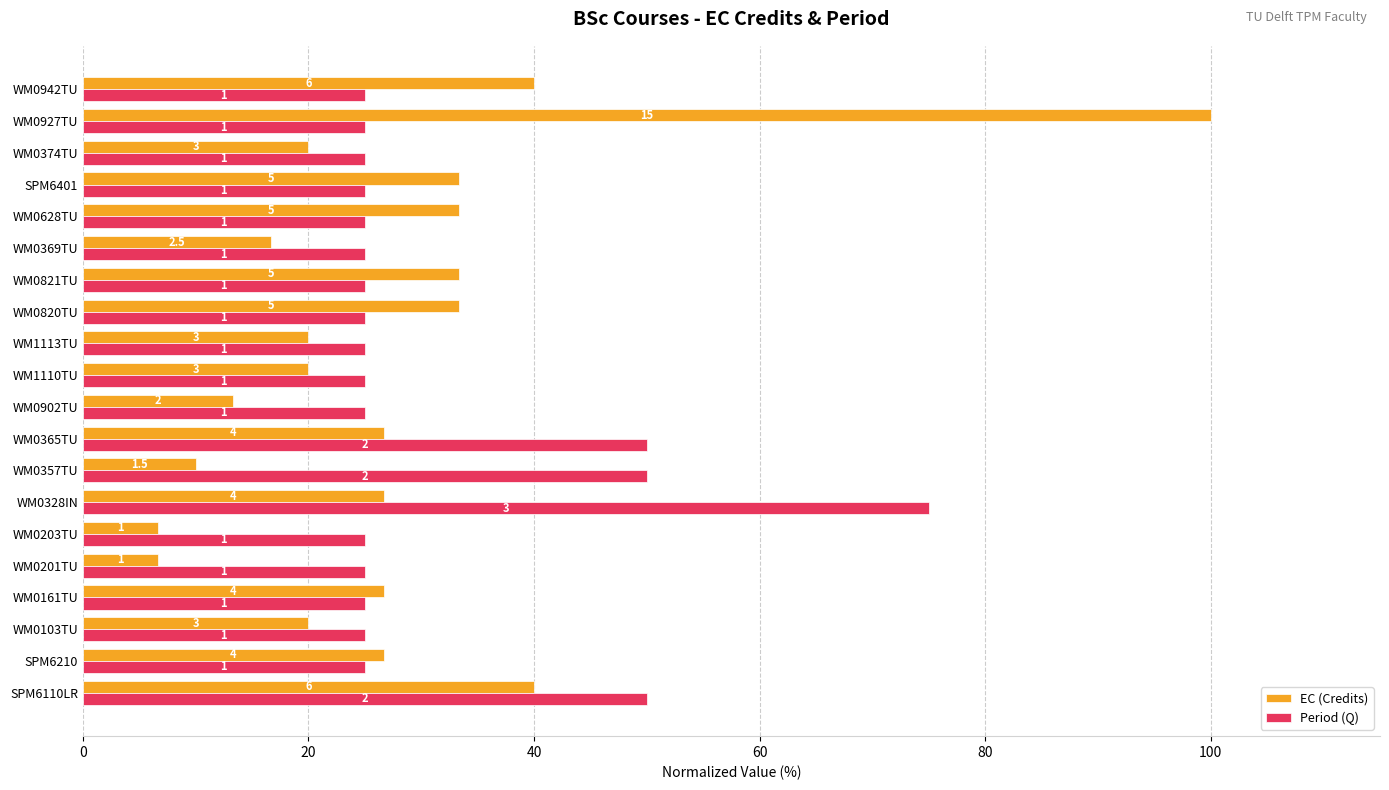

What are all the series names shown in the legend?

EC (Credits), Period (Q)